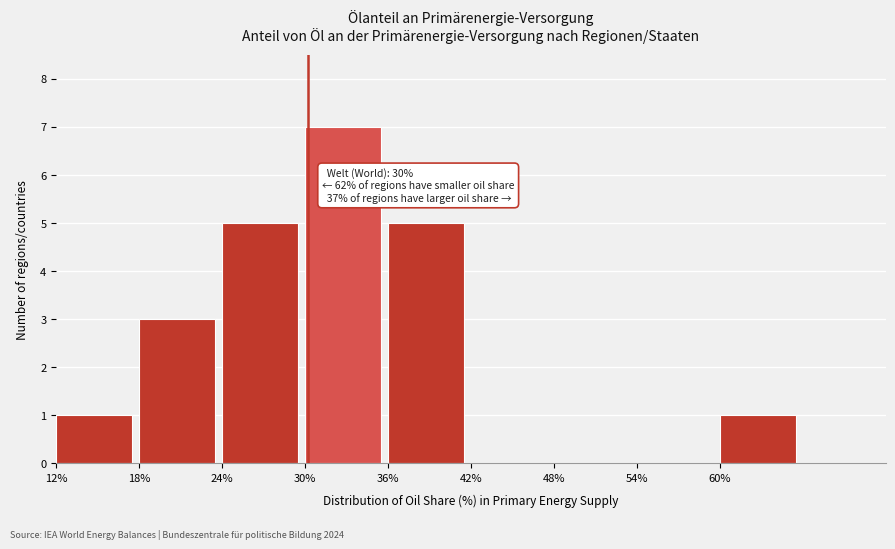

Which range on the x-axis has the tallest bar?

30 to 36